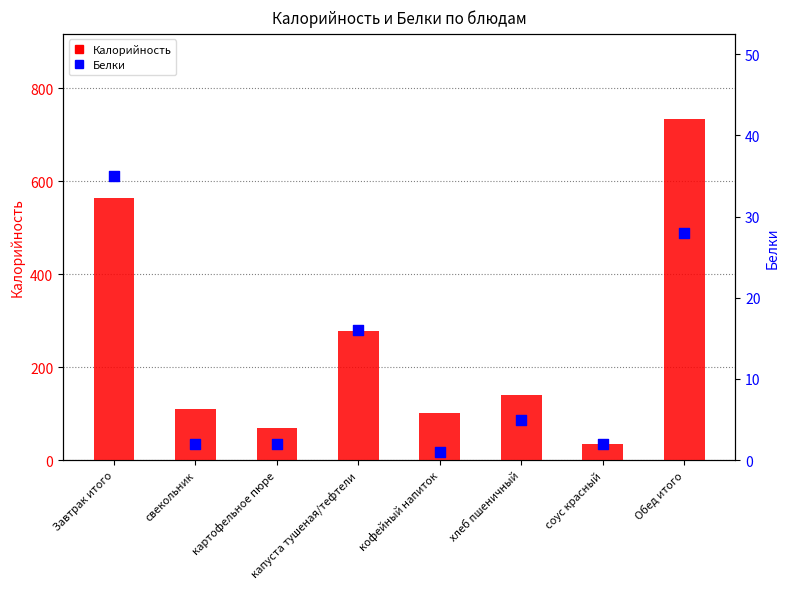

Which series has the widest spread of Y values?

Калорийность